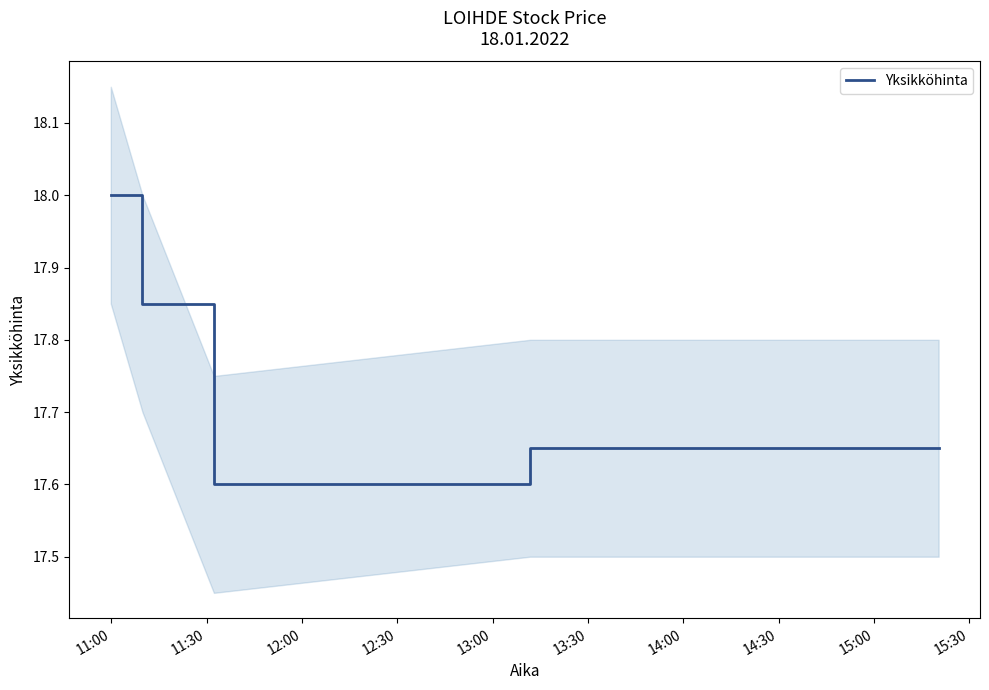

Rank the categories by value from lowest to highest.

12:00, 12:30, 13:00, 11:30, 11:00